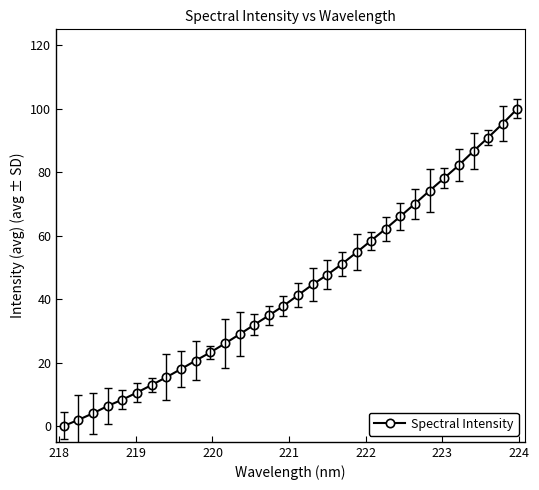

How many lines are shown in the chart?

1